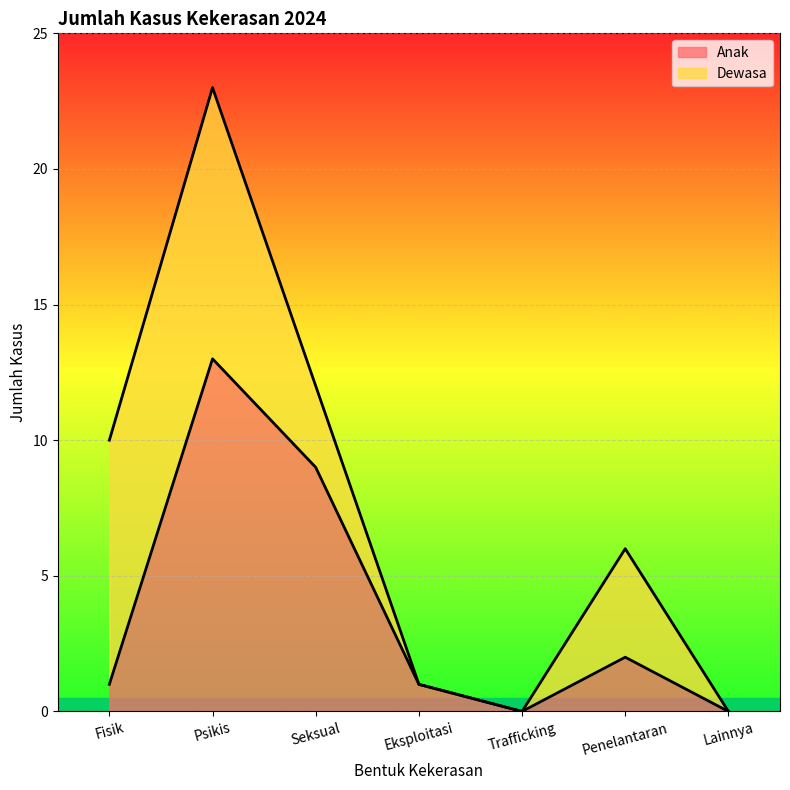

At which label is the value closest to 6?

Seksual